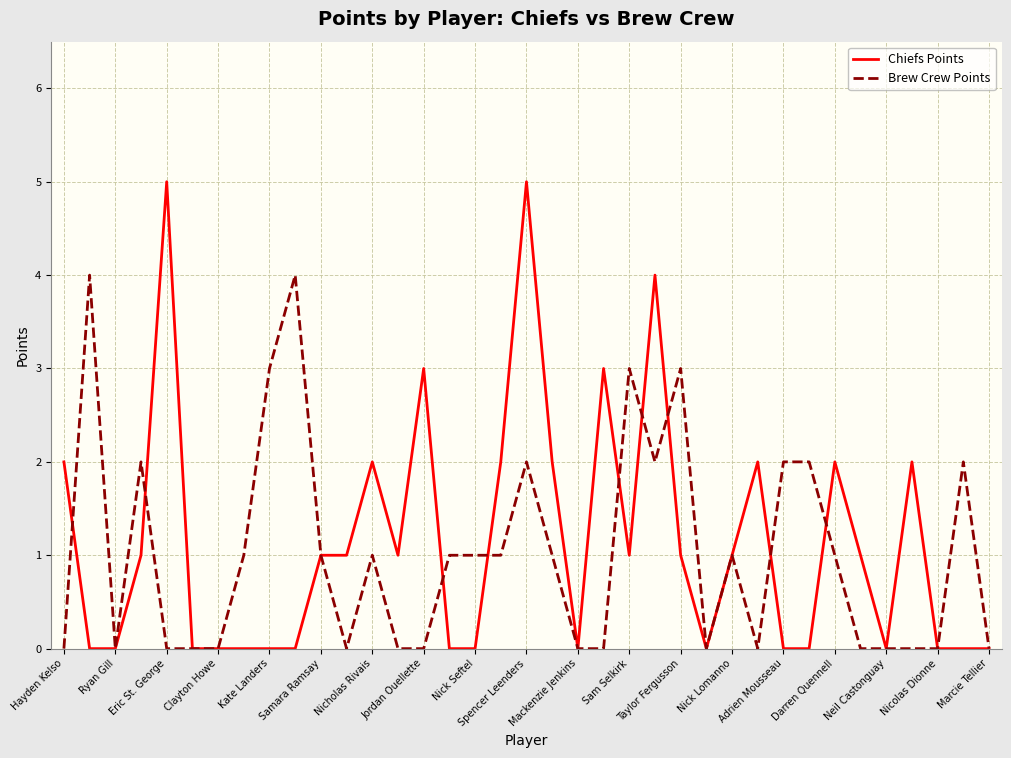

Which series has the largest range (max minus min)?

Chiefs Points